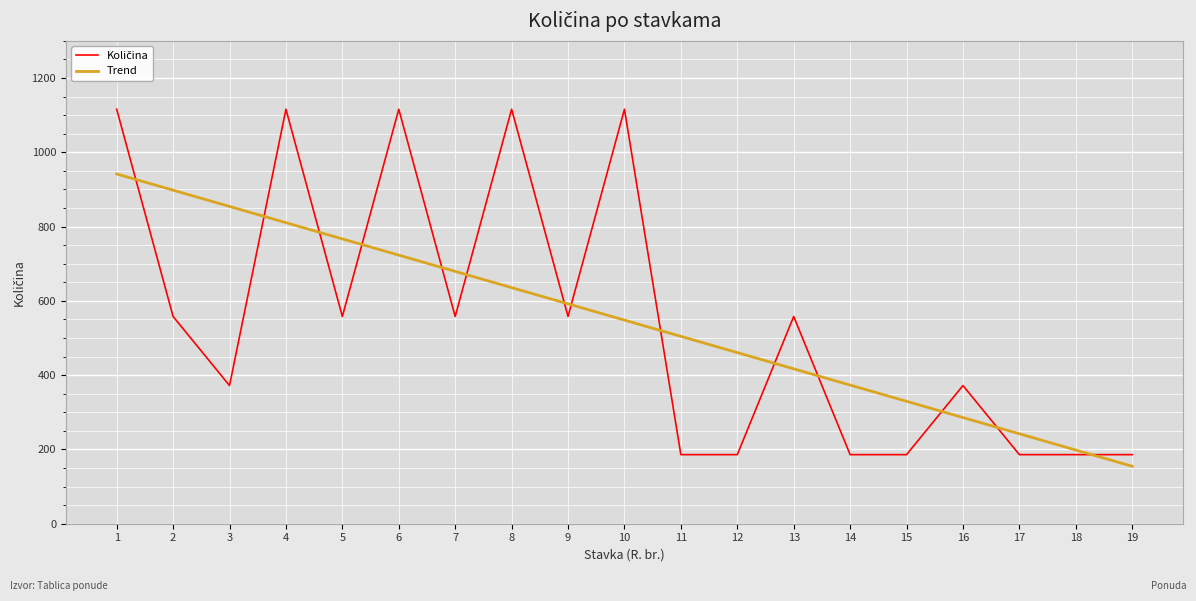

What is the total value across all series at 15?

515.6